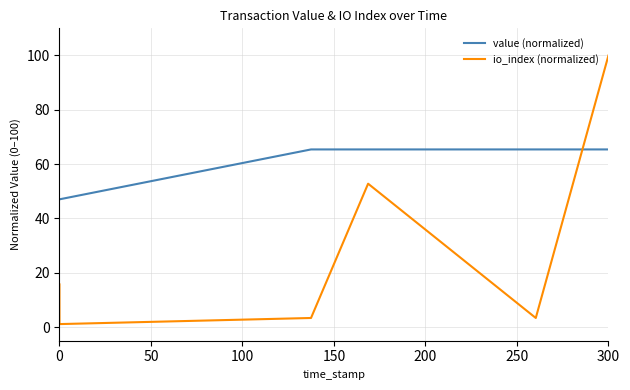

Which series has the largest total across all categories?

value (normalized)